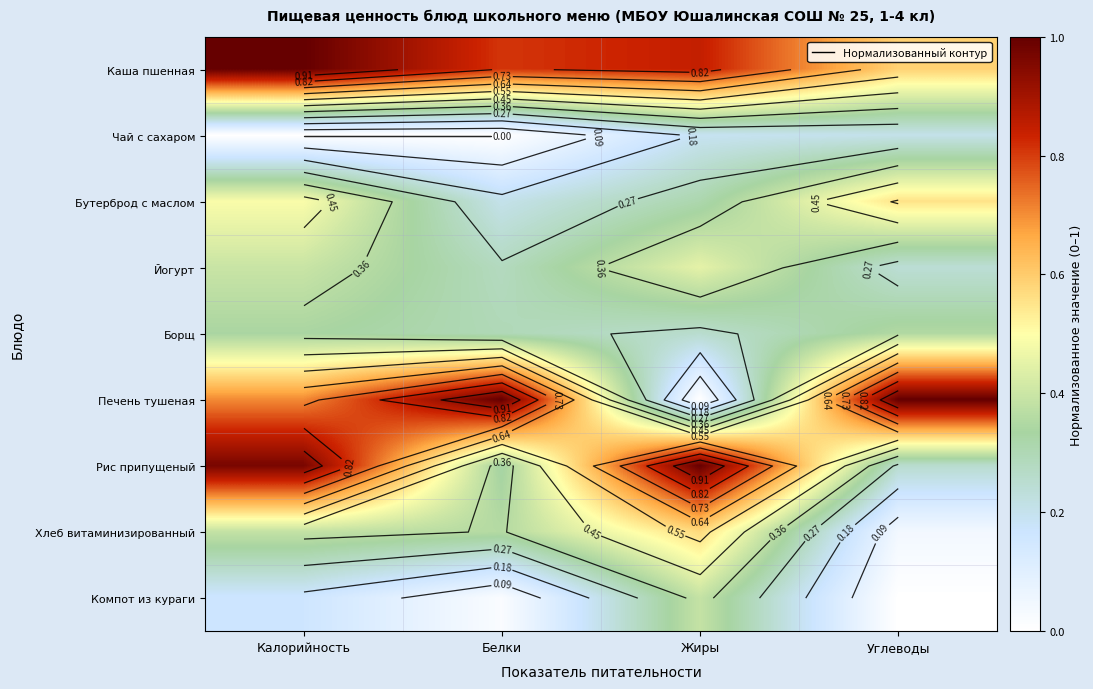

How many series are shown in this chart?

9